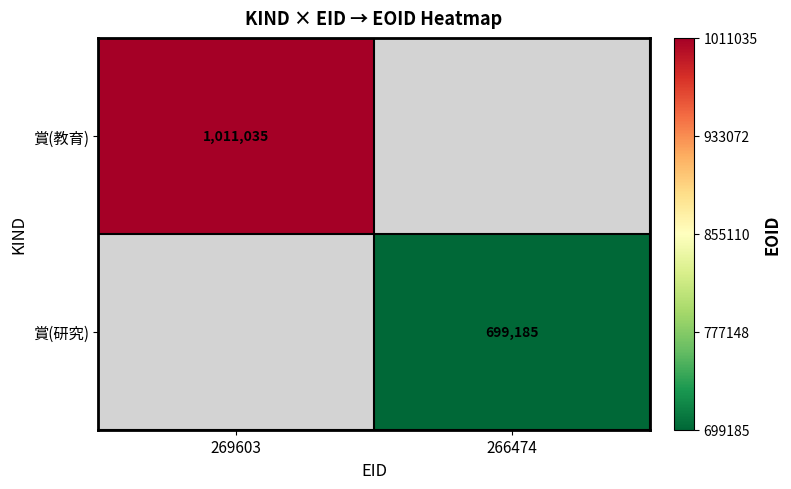

The value of 賞(研究) at 266474 is 977304. True or false?

False